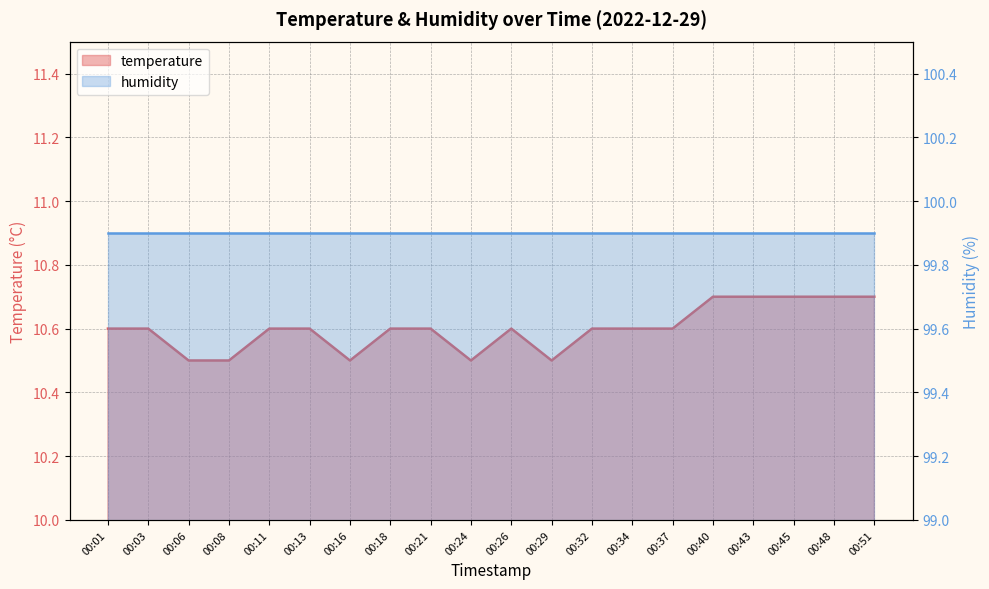

True or false: there are more than 1 points higher than both neighbors.

False